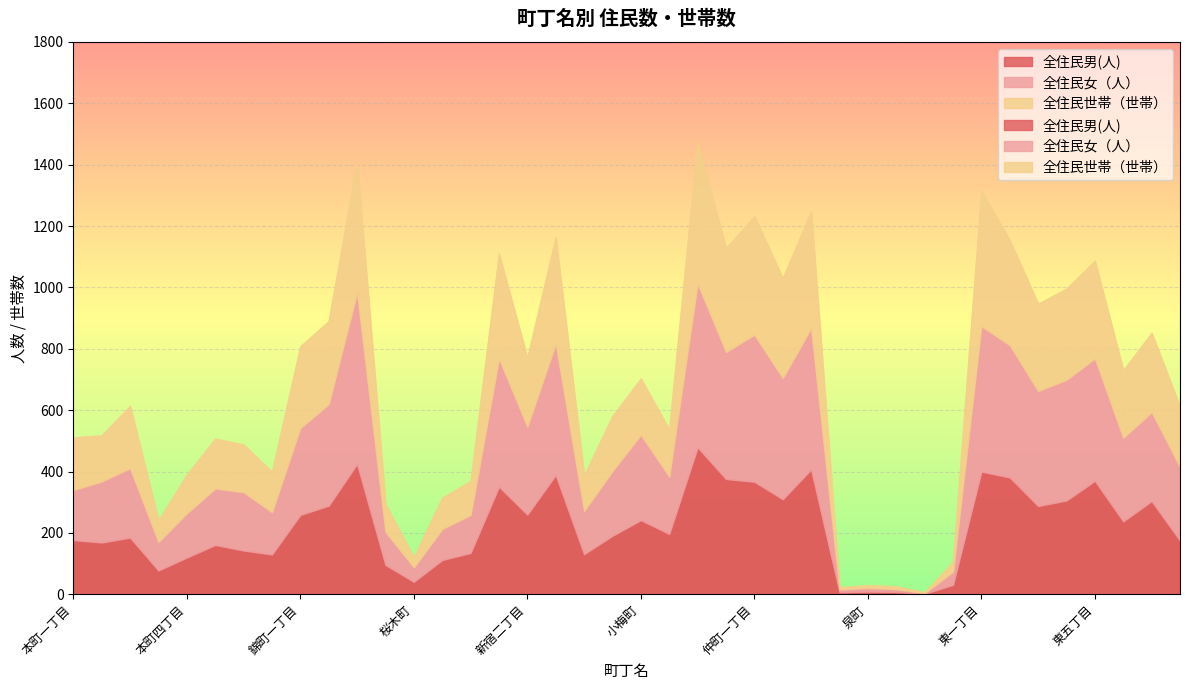

List the series in order of their overall mean, highest first.

全住民女（人）, 全住民男(人), 全住民世帯（世帯）